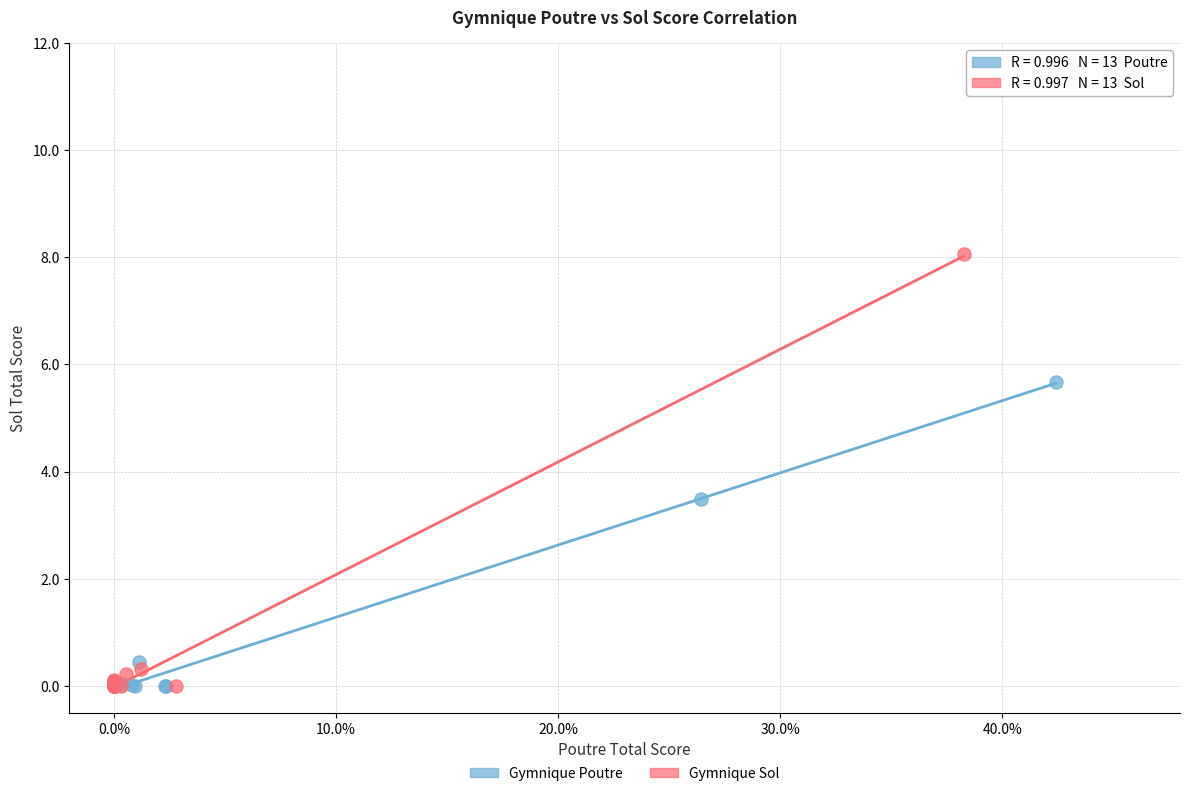

Which series reaches the maximum Y coordinate?

Gymnique Sol